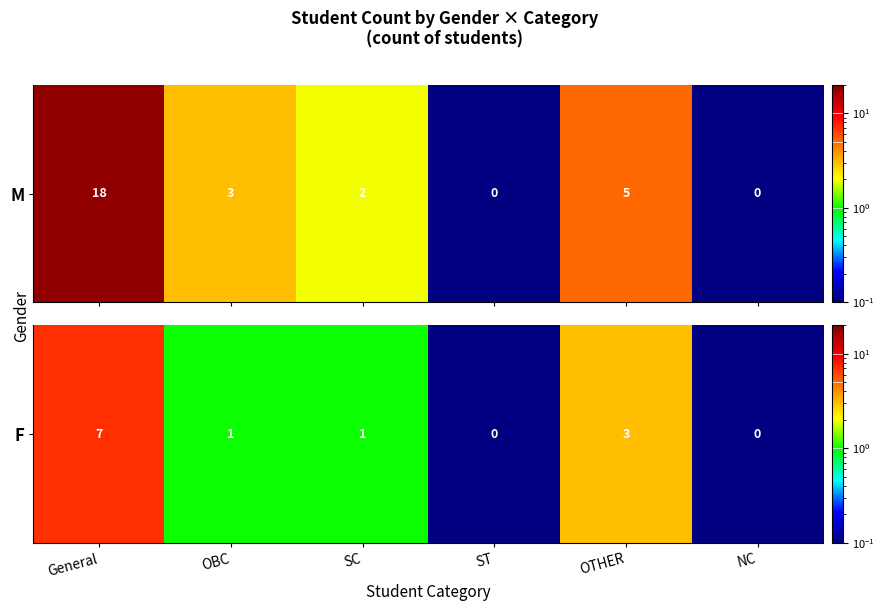

What is the average value?

2.0